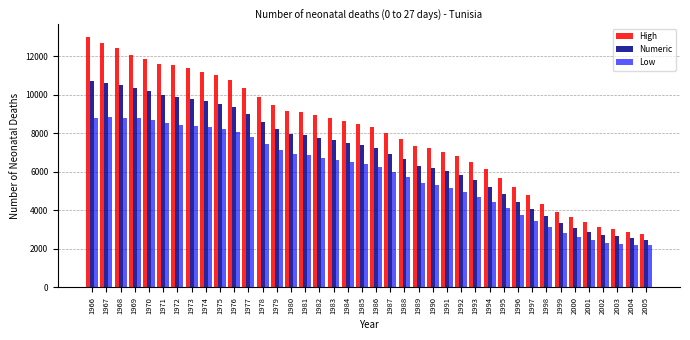

What is the maximum value for High?

12986